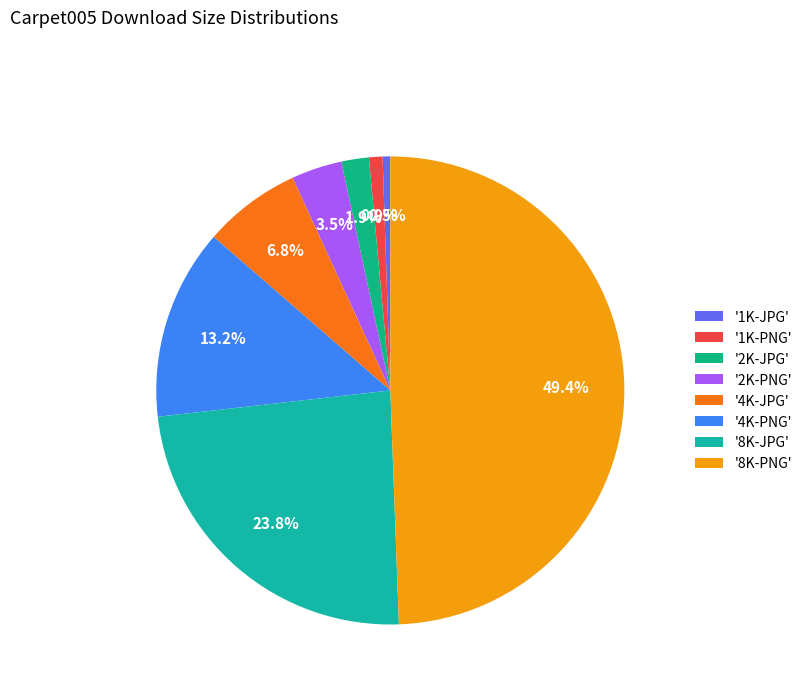

Does any single category account for the majority?

No